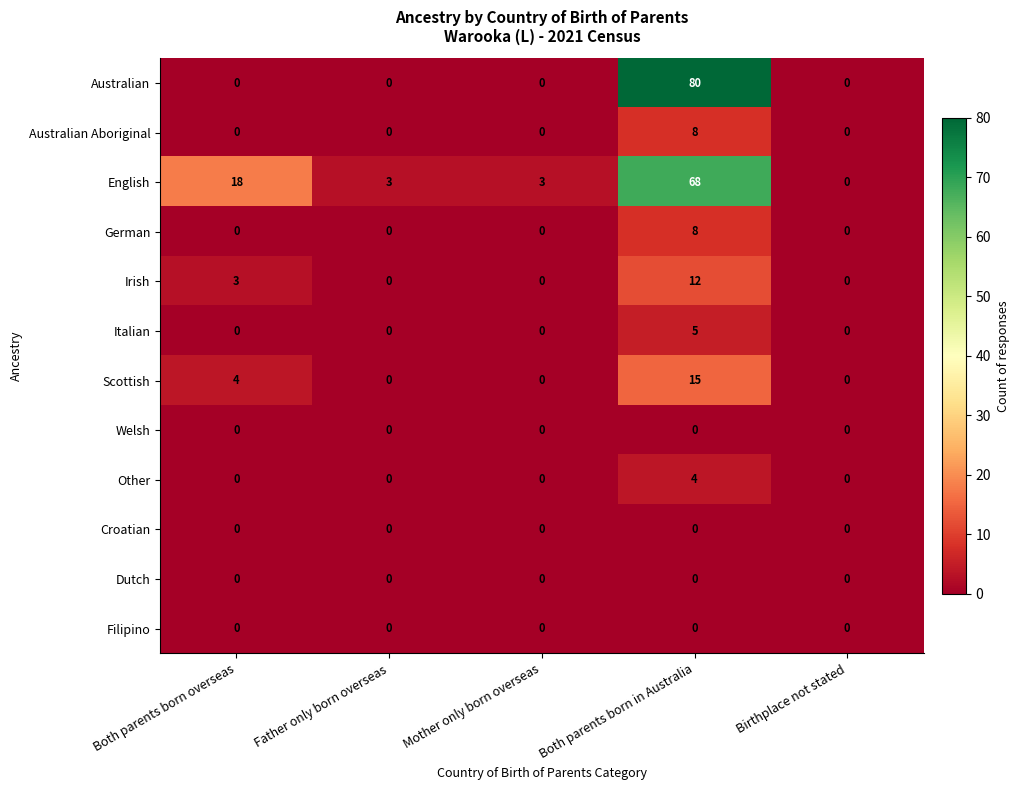

The value of Australian at Both parents born overseas is 0. True or false?

True